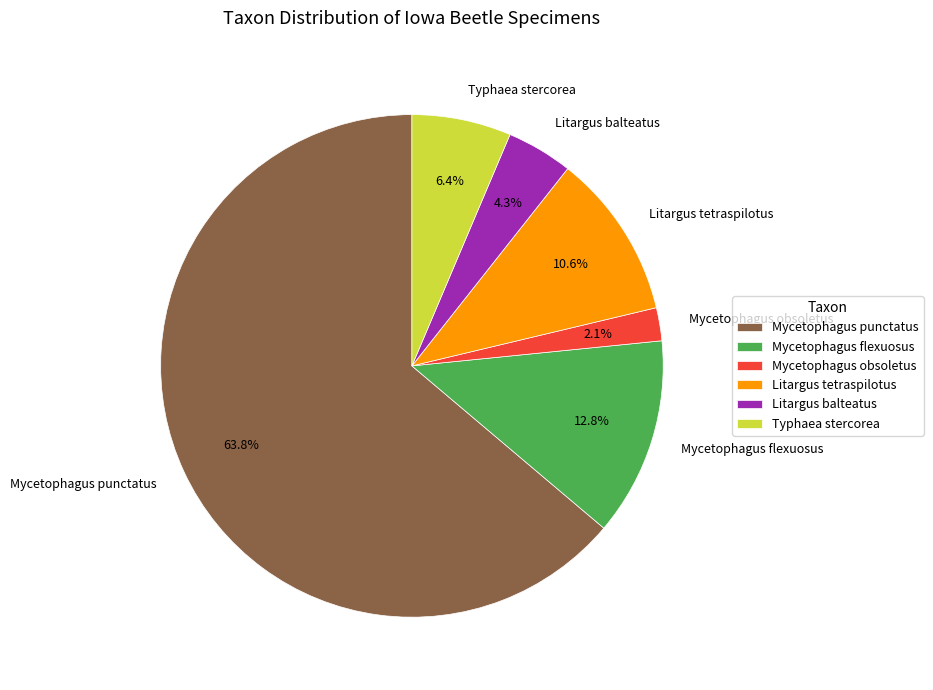

Which category has the smallest portion of the pie?

Mycetophagus obsoletus